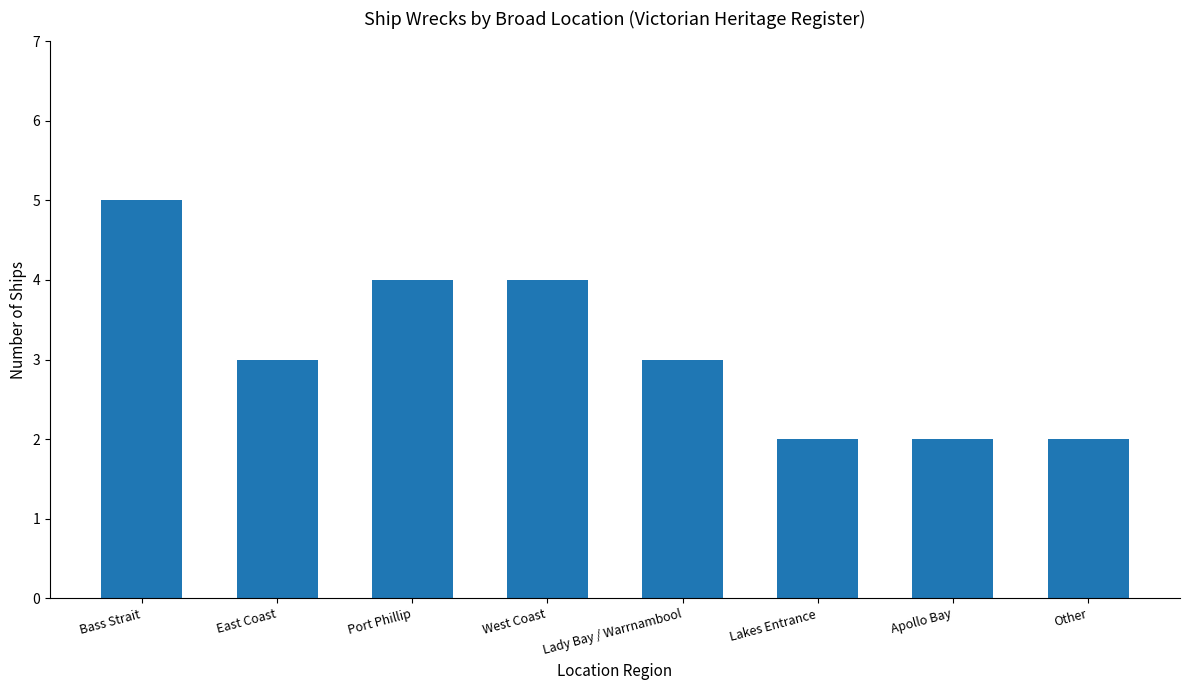

Which has a higher value, Apollo Bay or Port Phillip?

Port Phillip